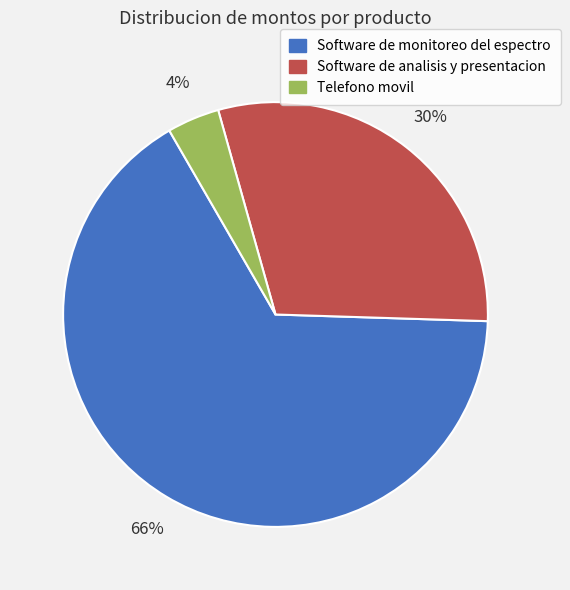

What is the majority slice?

Software de monitoreo del espectro